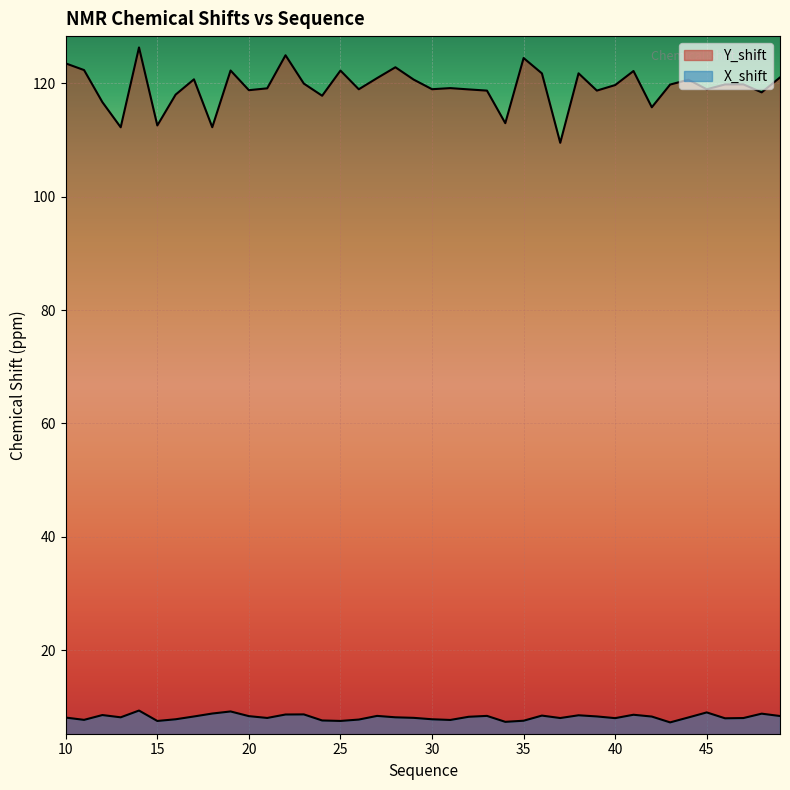

The X_shift series shows 2.4 at 22. True or false?

False